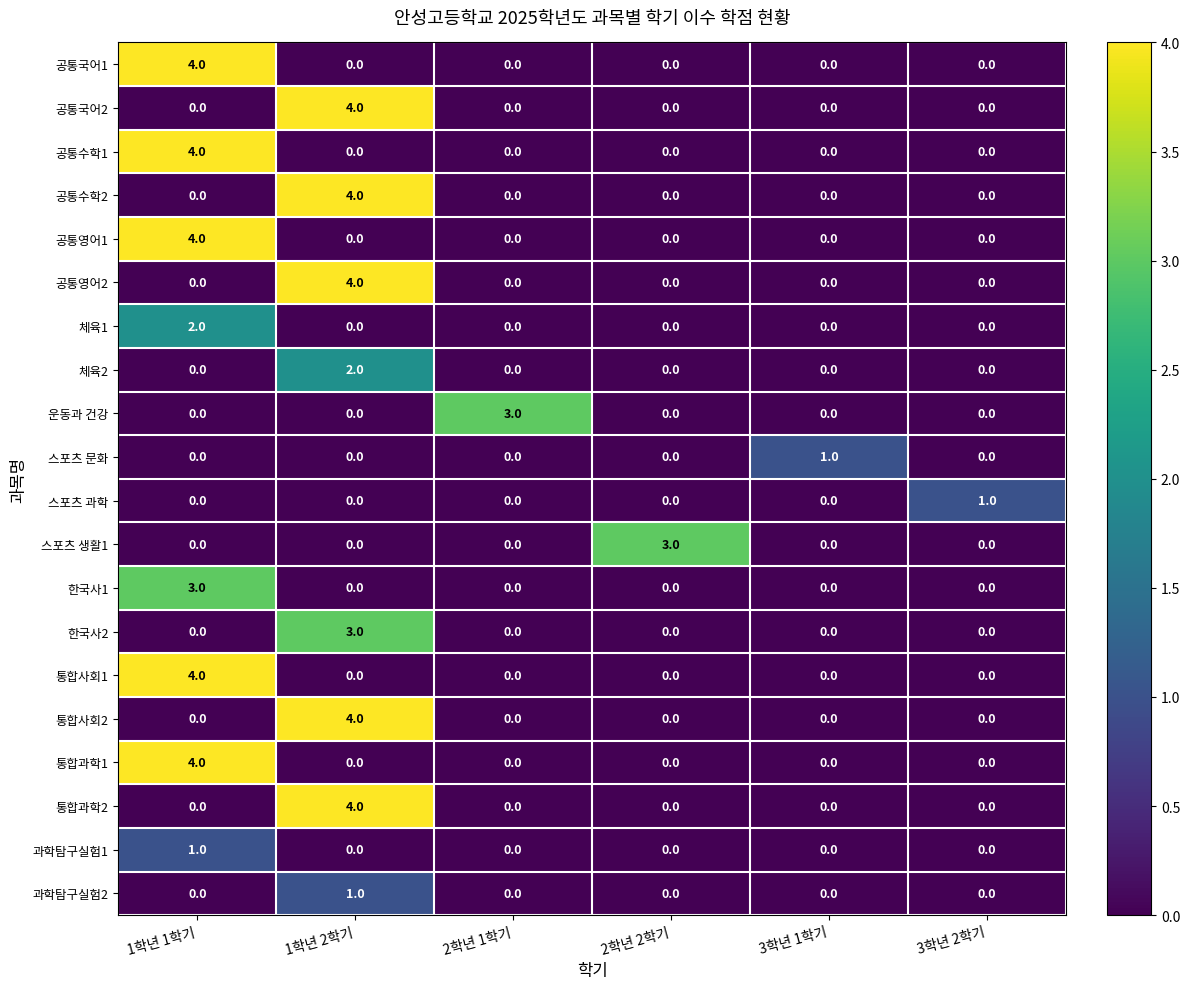

Is it true that 체육1 equals 0 at 3학년 1학기?

True